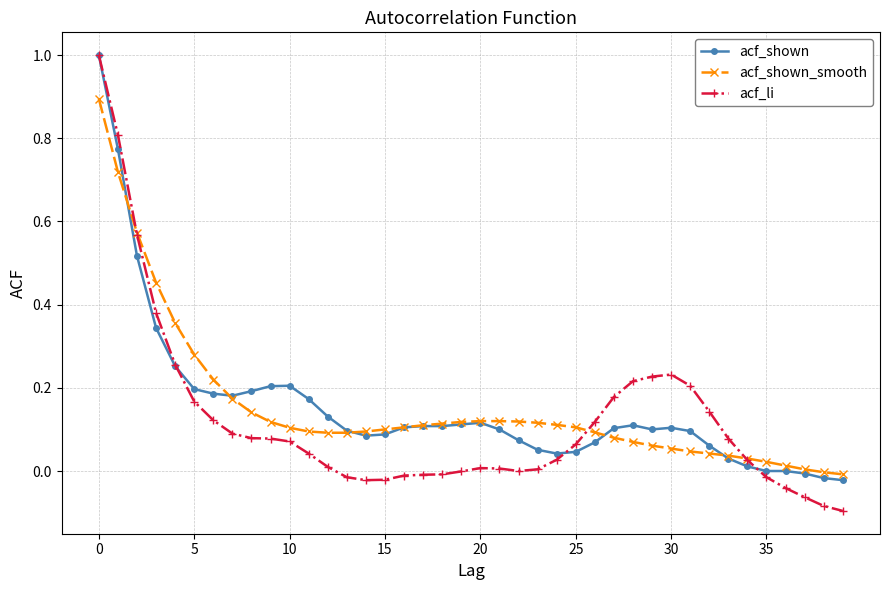

What is the maximum value shown in the chart?

1.0